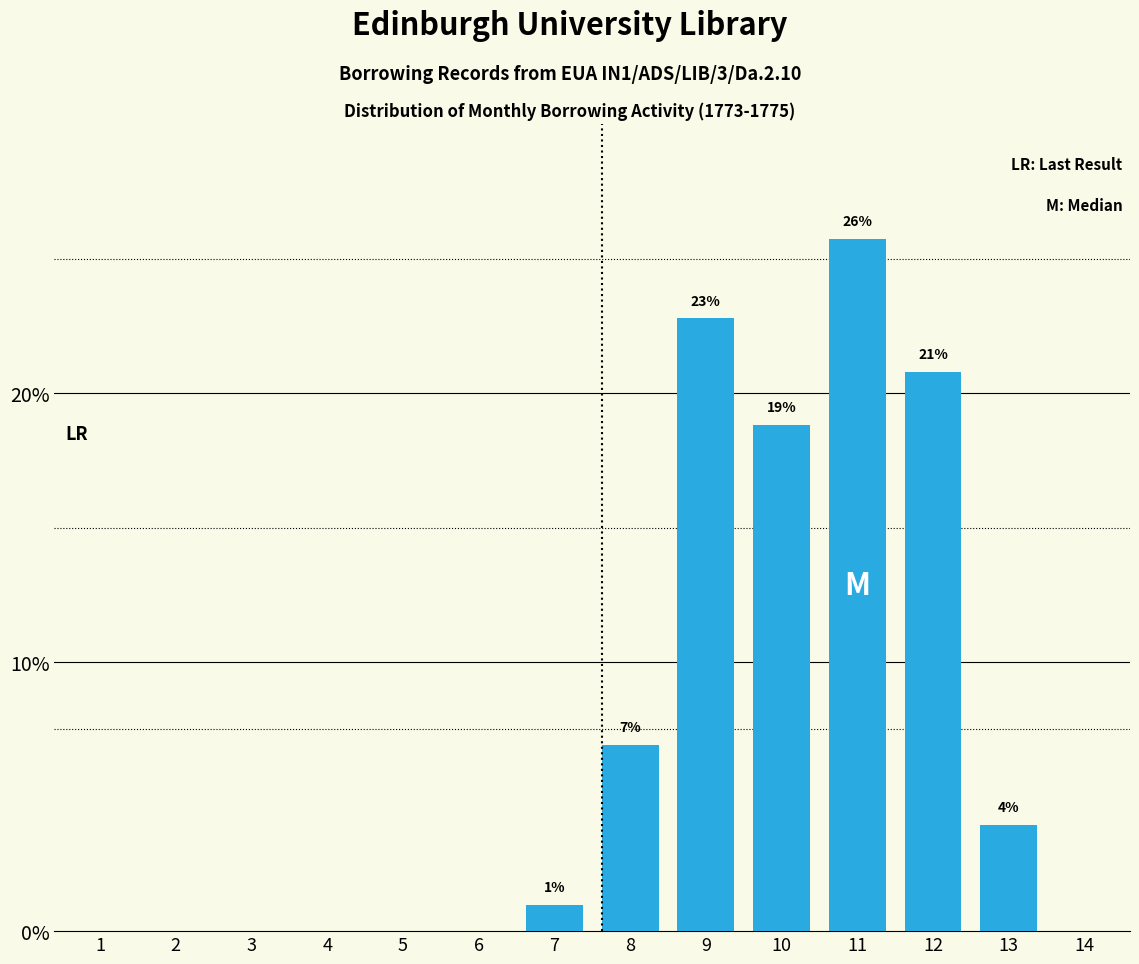

What is the sum of all values?

100.0